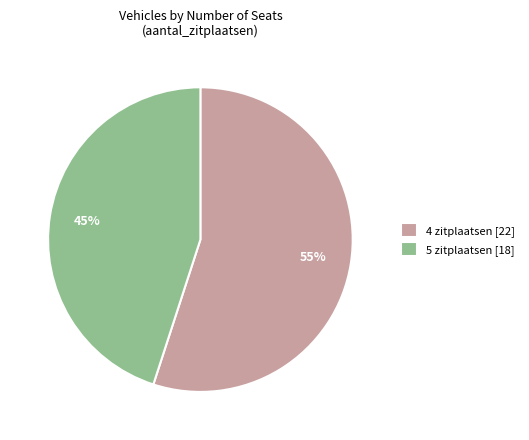

Between 4 zitplaatsen [22] and 5 zitplaatsen [18], which is larger?

4 zitplaatsen [22]